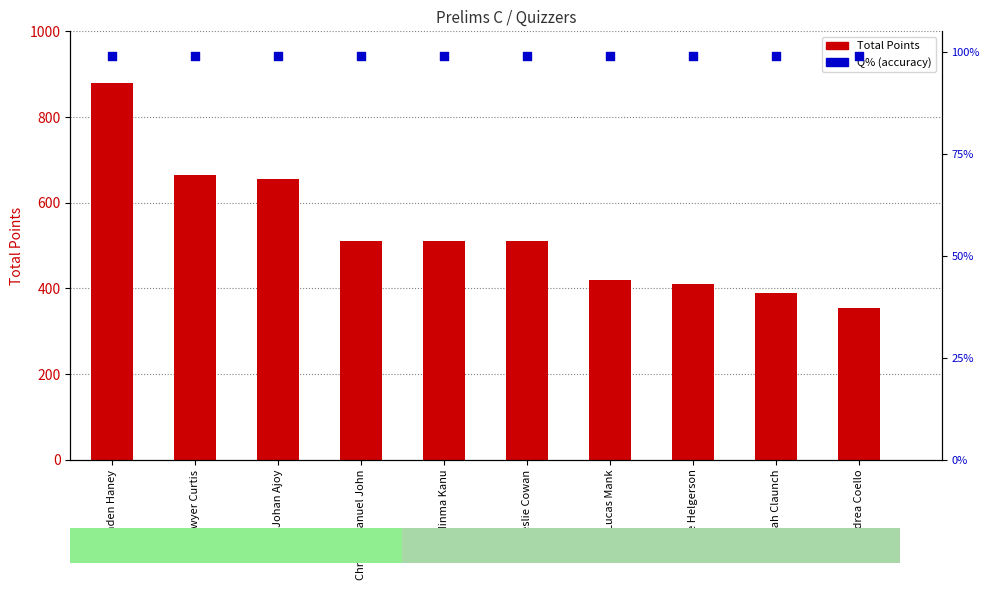

Which series has the largest Y range (max minus min)?

Total